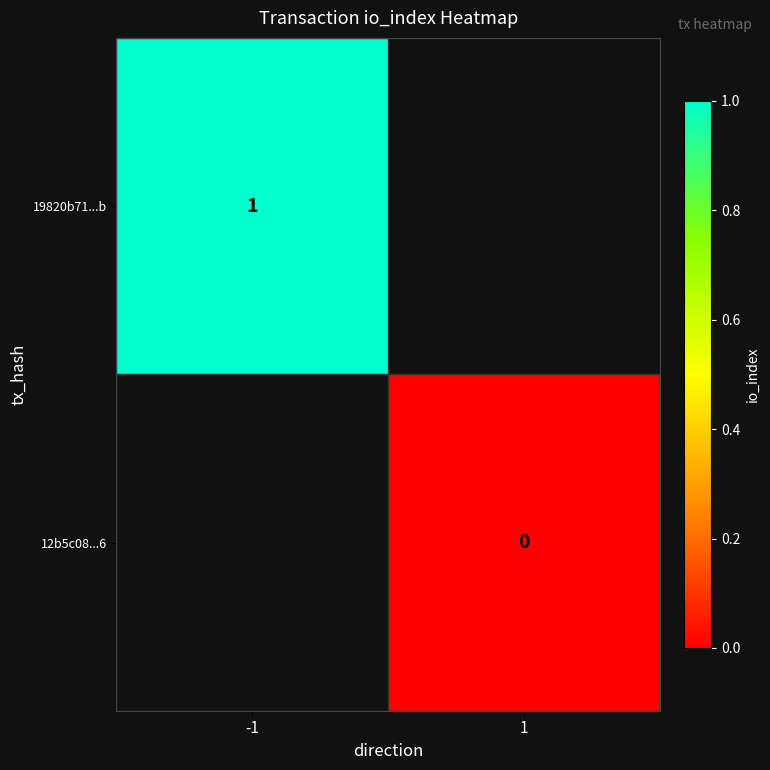

The value of 19820b71...b at -1 is 0.4. True or false?

False